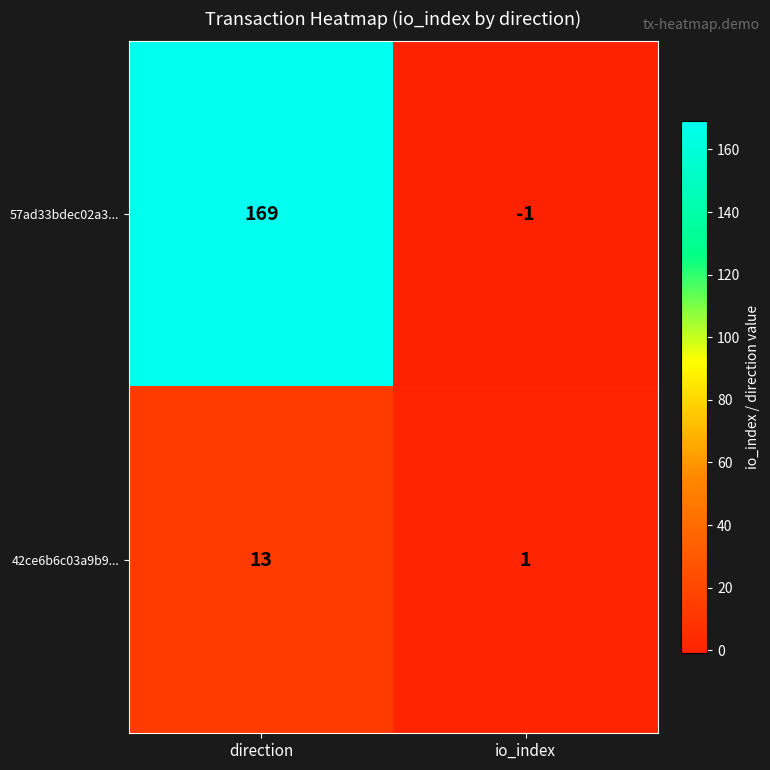

What is the average value of the 42ce6b6c03a9b9... series?

7